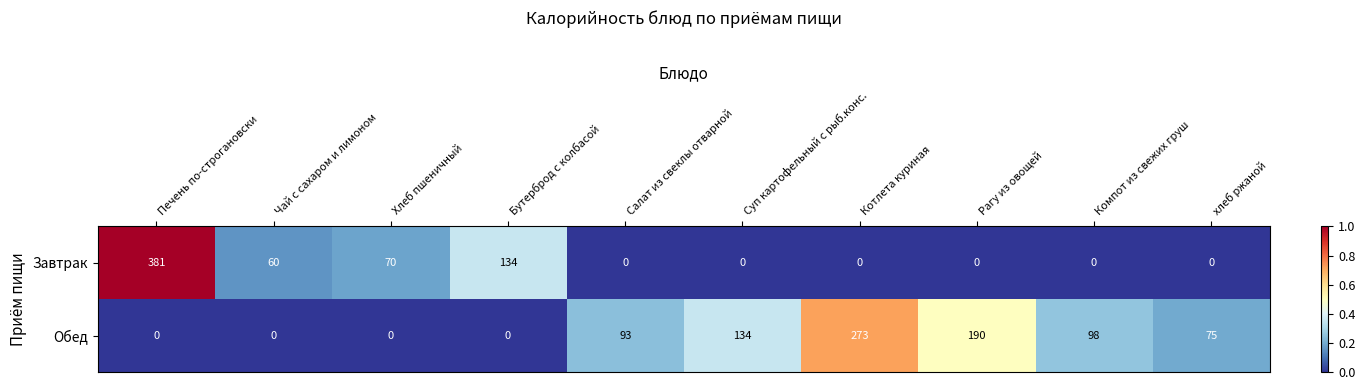

What is the highest value of the Обед series?

273